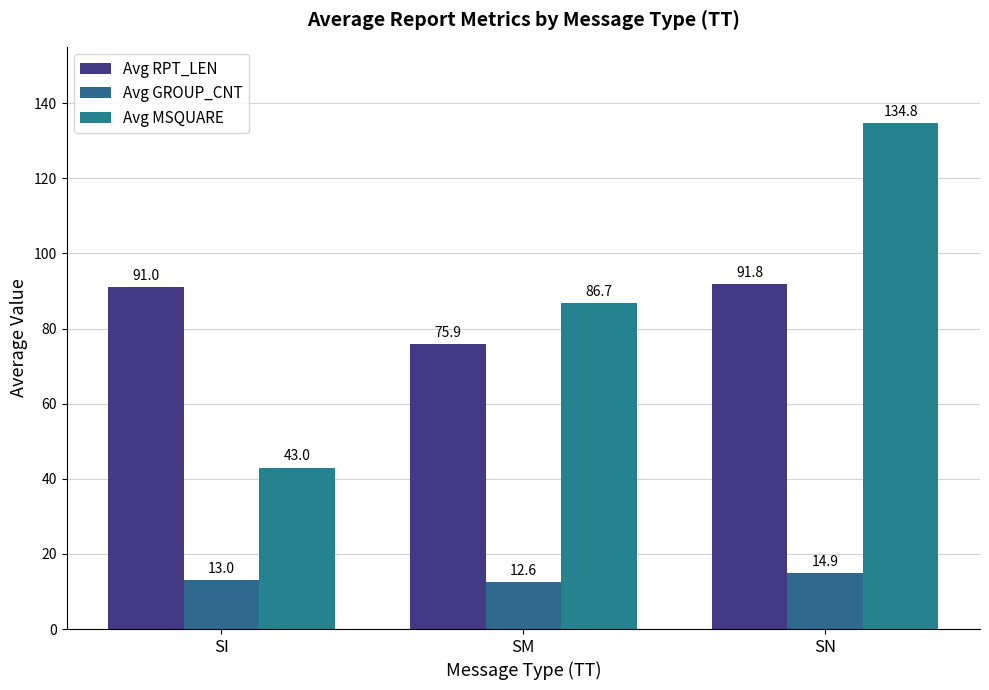

Which series has the largest total across all categories?

Avg MSQUARE